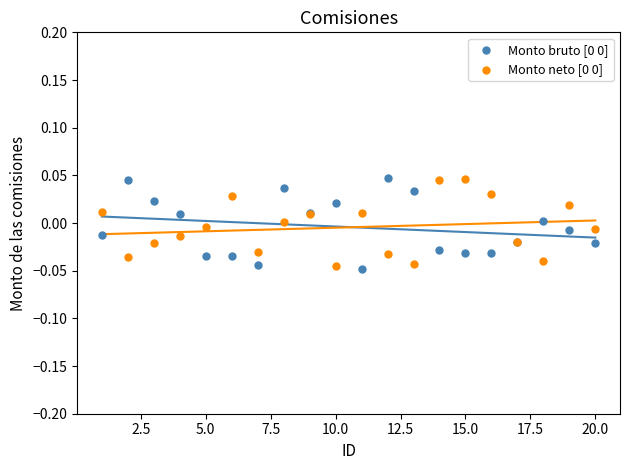

What is the X range (max minus min) for the scatter plot?

19.0